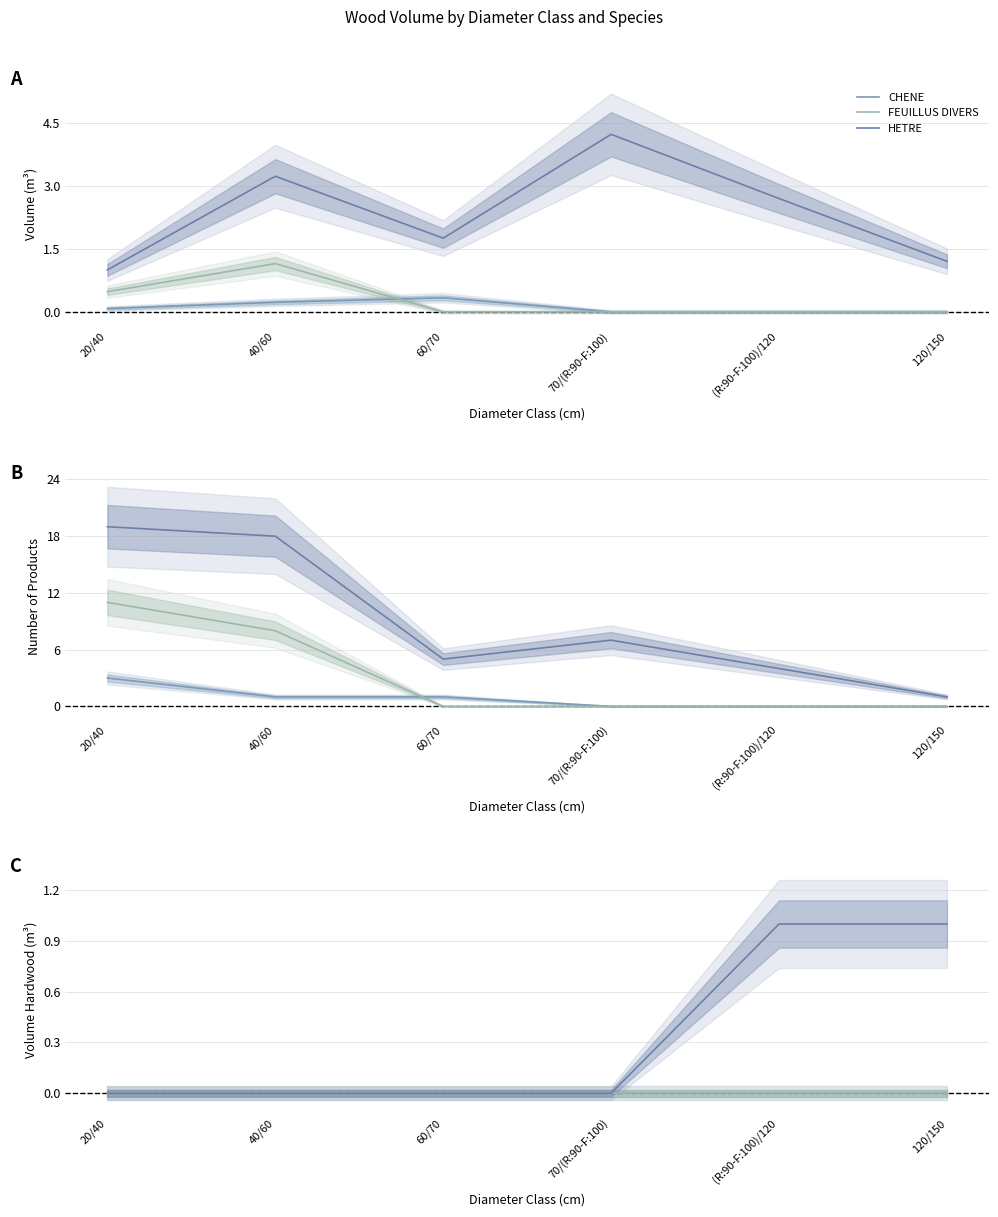

True or false: FEUILLUS DIVERS and HETRE cross at least once.

False